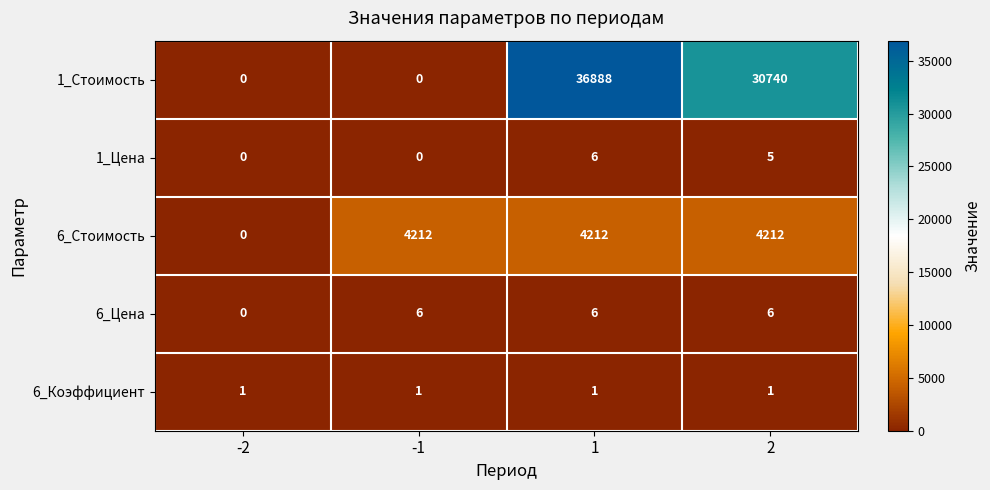

Which series has the largest range (max minus min)?

1_Стоимость